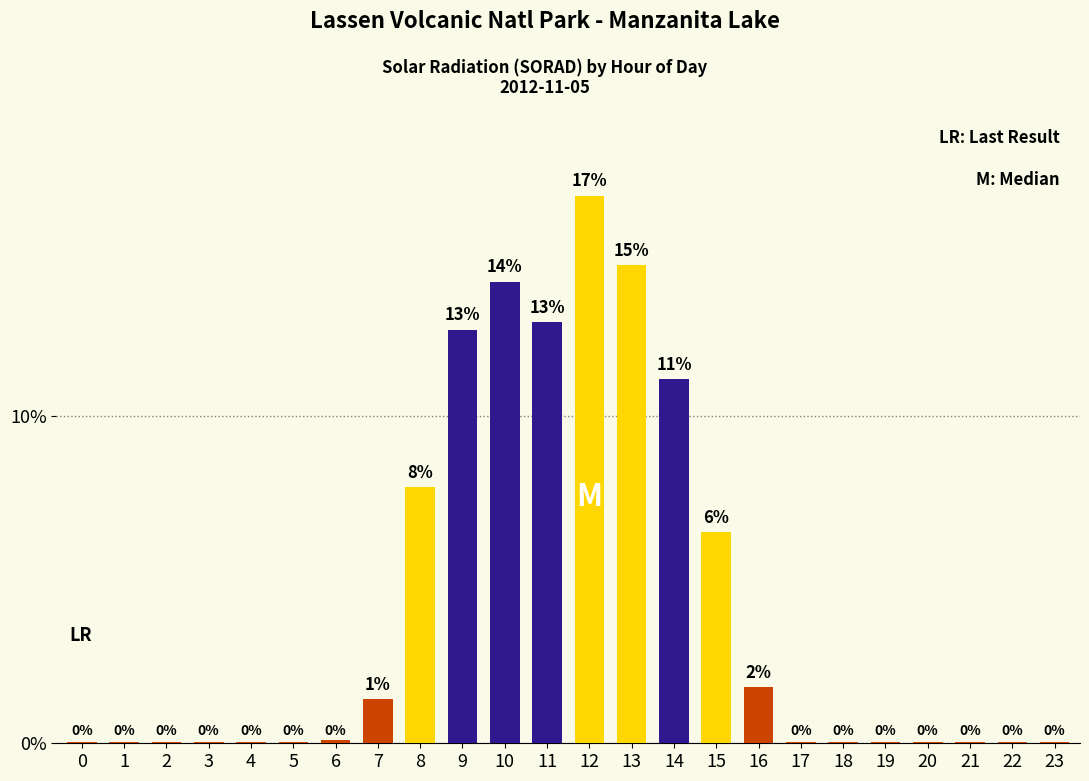

Approximately how many times larger is the value at 7 compared to 20?

47.0